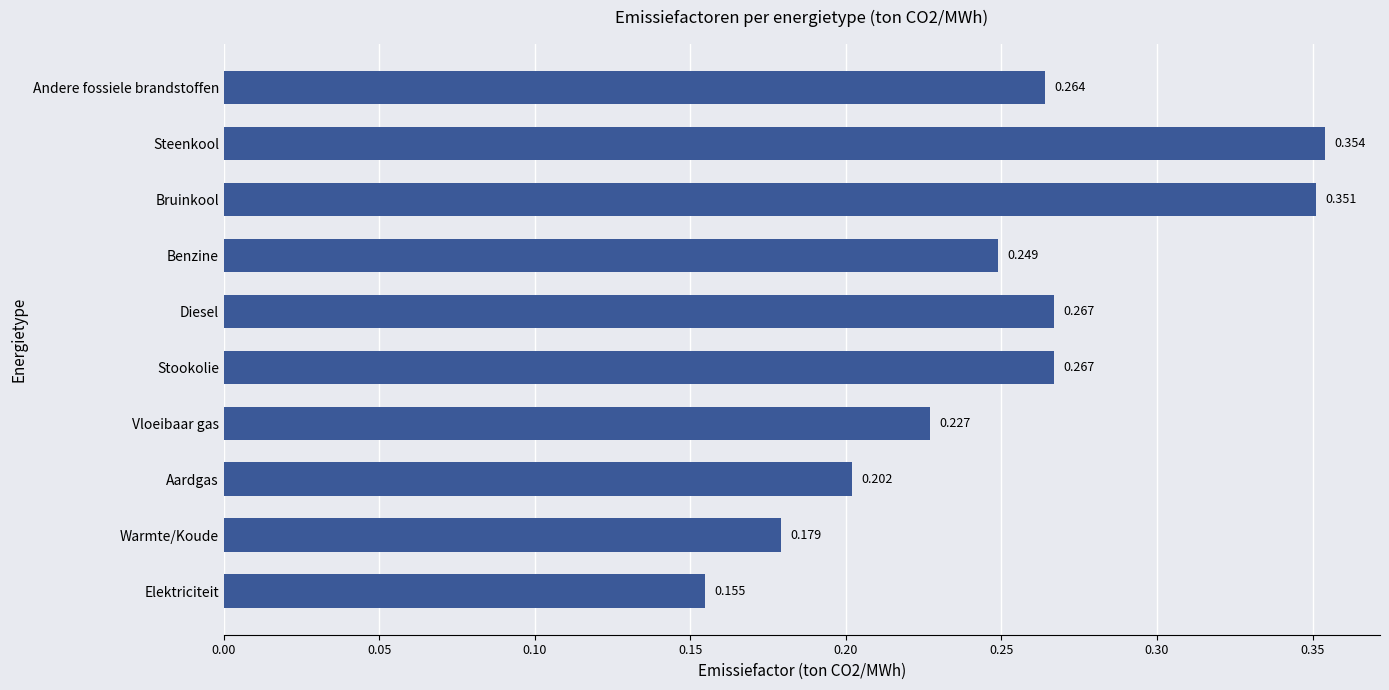

Which category has the lowest value across all series?

Elektriciteit